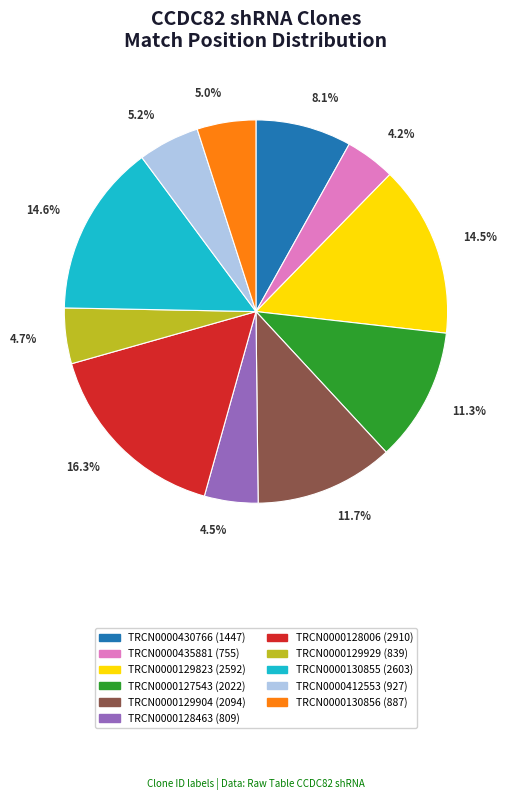

What is the total percentage of TRCN0000435881 and TRCN0000412553?

9.4%